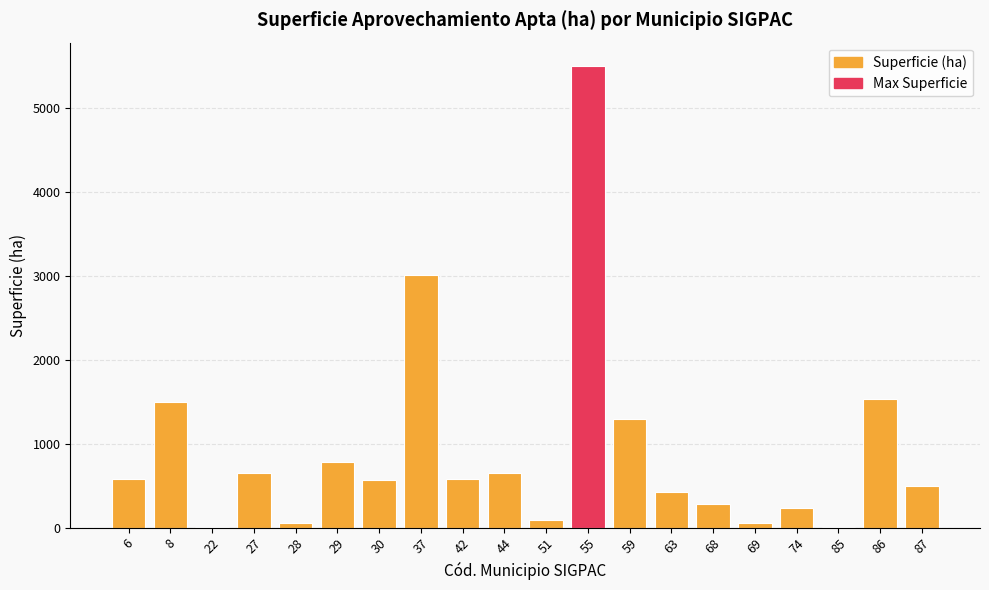

Which has a higher value, 59 or 22?

59